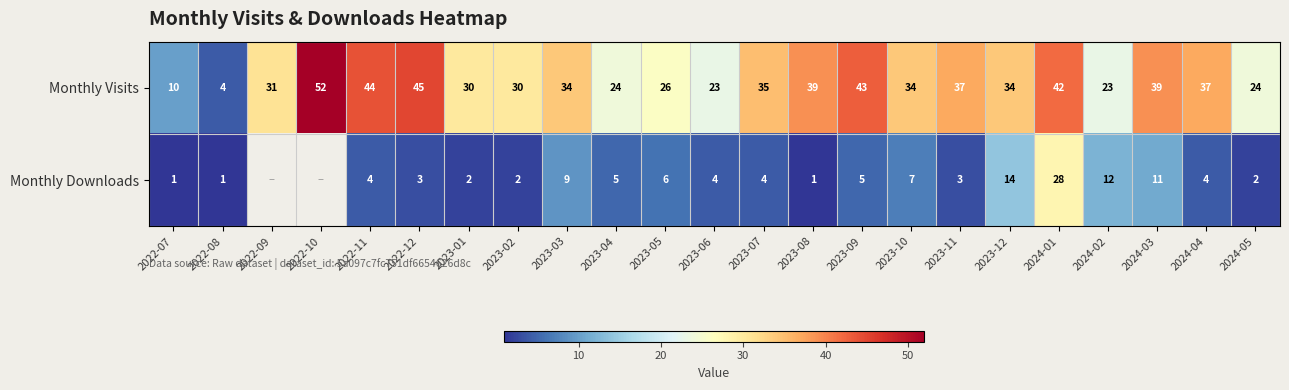

The value of Monthly Visits at 2023-03 is 8. True or false?

False